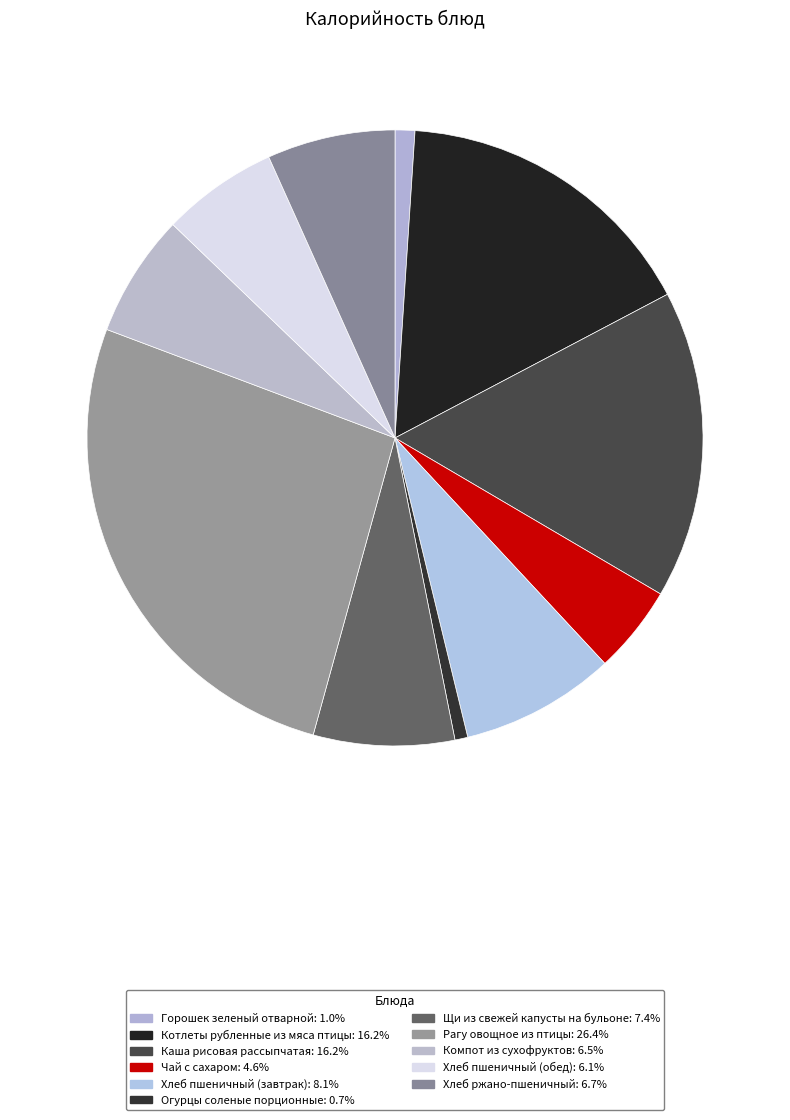

To the nearest percent, what is the difference between the largest and smallest slice percentages?

26%